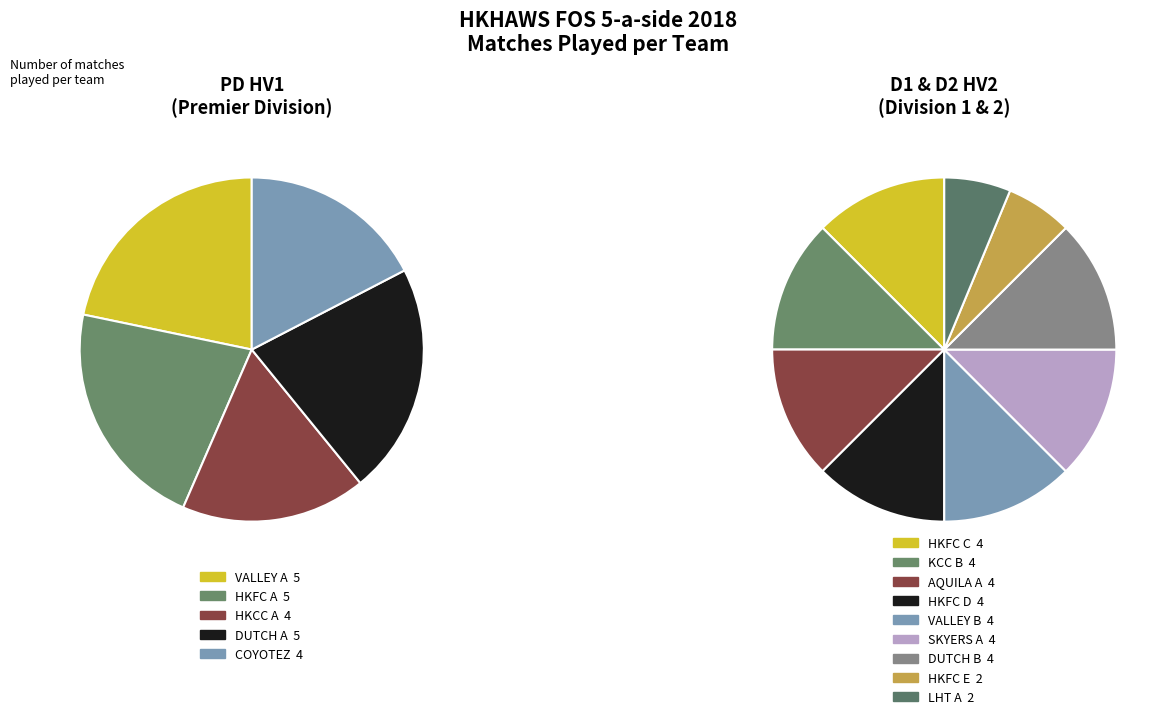

The PD HV1 slice represents 45% of the pie. True or false?

True